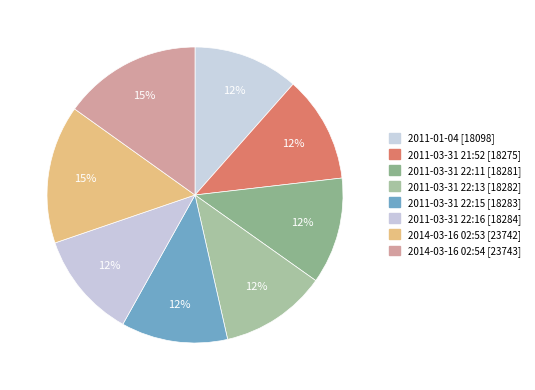

Does 2011-03-31 22:15 [18283] represent more than half of the total?

No